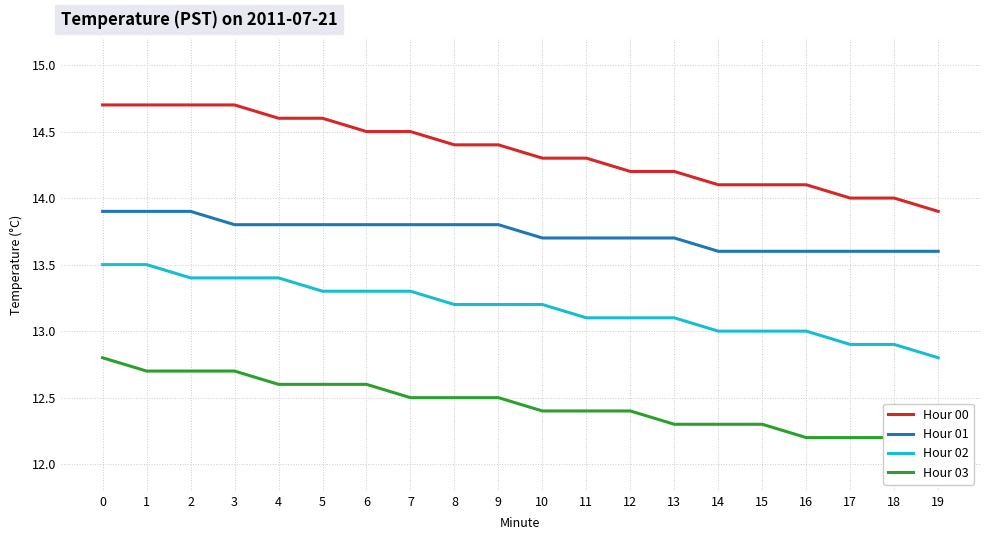

What is the lowest value of the Hour 00 series?

13.9